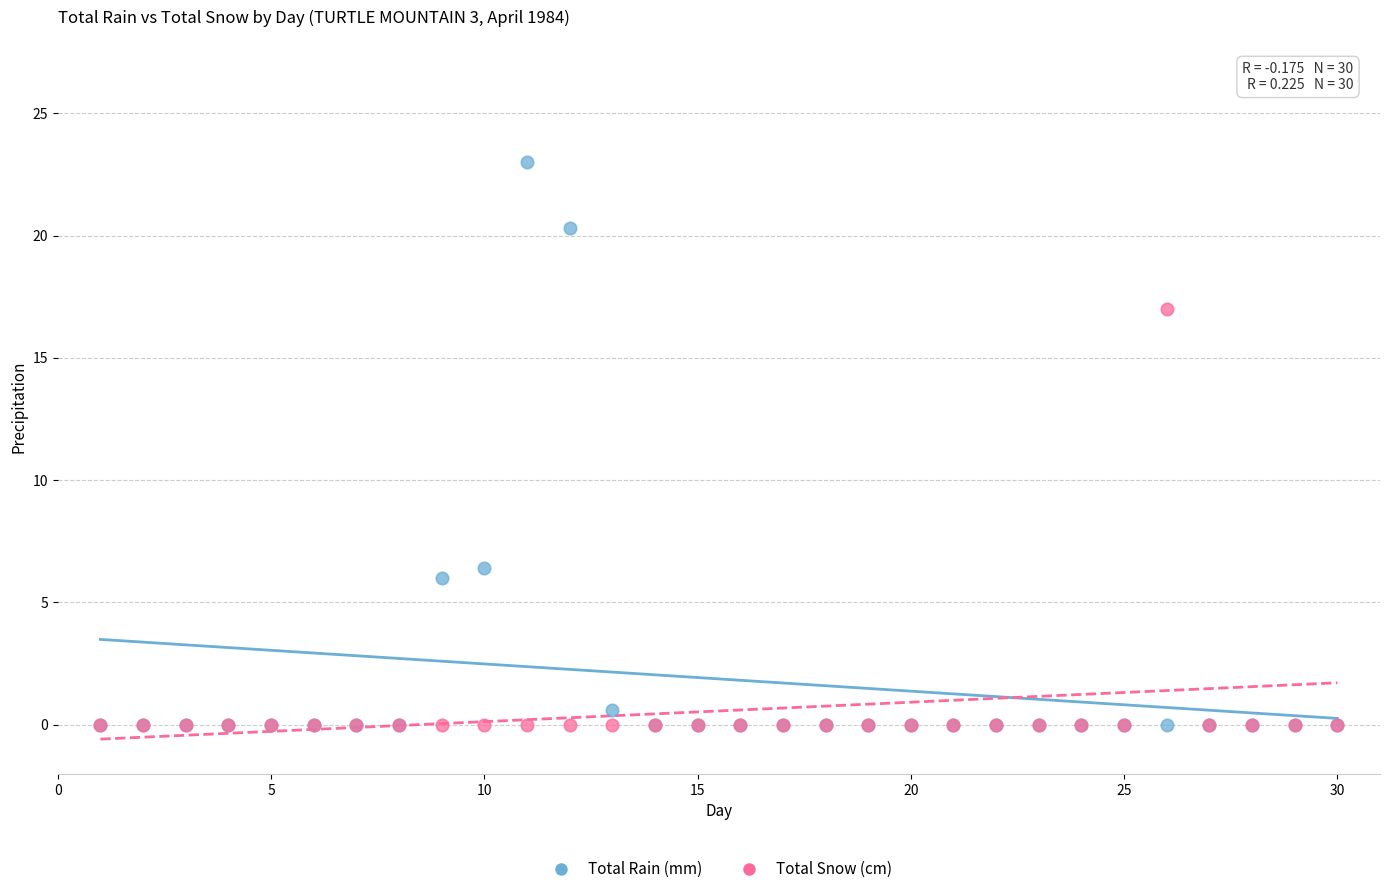

Across all series, what Y value is closest to 11?

6.4